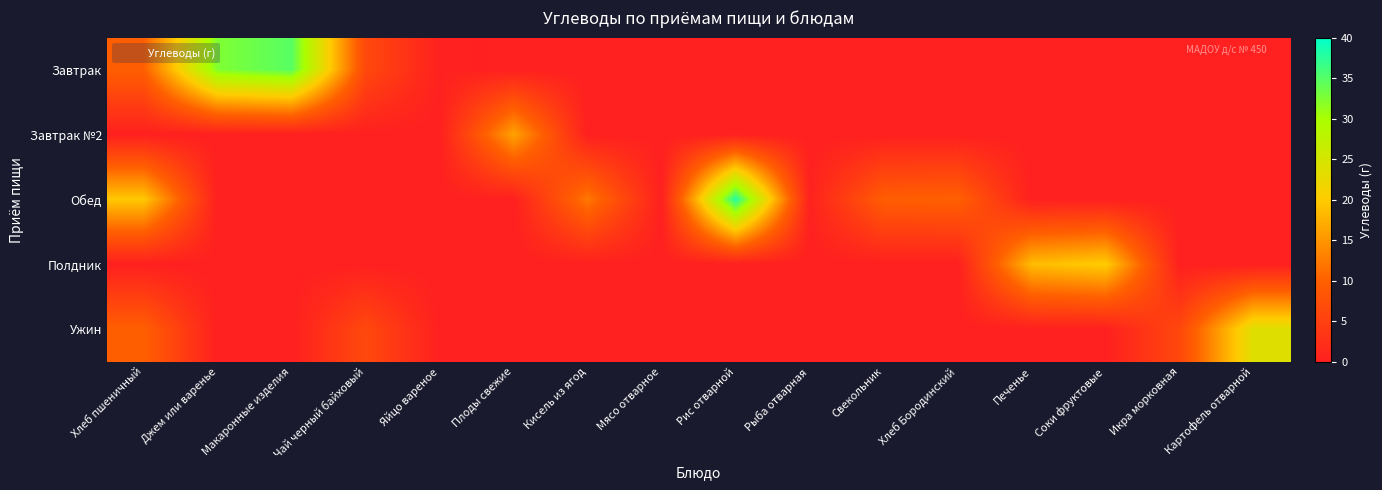

Reading right to left, extract all data points from this chart.

Завтрак: Картофель отварной=0.0	Икра морковная=0.0	Соки фруктовые=0.0	Печенье=0.0	Хлеб Бородинский=0.0	Свекольник=0.0	Рыба отварная=0.0	Рис отварной=0.0	Мясо отварное=0.0	Кисель из ягод=0.0	Плоды свежие=0.0	Яйцо вареное=0.2	Чай черный байховый=6.4	Макаронные изделия=34.8	Джем или варенье=32.5	Хлеб пшеничный=9.8
Завтрак №2: Картофель отварной=0.0	Икра морковная=0.0	Соки фруктовые=0.0	Печенье=0.0	Хлеб Бородинский=0.0	Свекольник=0.0	Рыба отварная=0.0	Рис отварной=0.0	Мясо отварное=0.0	Кисель из ягод=0.0	Плоды свежие=16.2	Яйцо вареное=0.0	Чай черный байховый=0.0	Макаронные изделия=0.0	Джем или варенье=0.0	Хлеб пшеничный=0.0
Обед: Картофель отварной=0.0	Икра морковная=0.0	Соки фруктовые=0.0	Печенье=0.0	Хлеб Бородинский=10.0	Свекольник=9.6	Рыба отварная=0.3	Рис отварной=38.0	Мясо отварное=0.0	Кисель из ягод=12.3	Плоды свежие=0.0	Яйцо вареное=0.0	Чай черный байховый=0.0	Макаронные изделия=0.0	Джем или варенье=0.0	Хлеб пшеничный=19.7
Полдник: Картофель отварной=0.0	Икра морковная=0.0	Соки фруктовые=20.2	Печенье=18.6	Хлеб Бородинский=0.0	Свекольник=0.0	Рыба отварная=0.0	Рис отварной=0.0	Мясо отварное=0.0	Кисель из ягод=0.0	Плоды свежие=0.0	Яйцо вареное=0.0	Чай черный байховый=0.0	Макаронные изделия=0.0	Джем или варенье=0.0	Хлеб пшеничный=0.0
Ужин: Картофель отварной=23.9	Икра морковная=6.2	Соки фруктовые=0.0	Печенье=0.0	Хлеб Бородинский=0.0	Свекольник=0.0	Рыба отварная=0.0	Рис отварной=0.0	Мясо отварное=0.0	Кисель из ягод=0.0	Плоды свежие=0.0	Яйцо вареное=0.0	Чай черный байховый=6.4	Макаронные изделия=0.0	Джем или варенье=0.0	Хлеб пшеничный=9.8